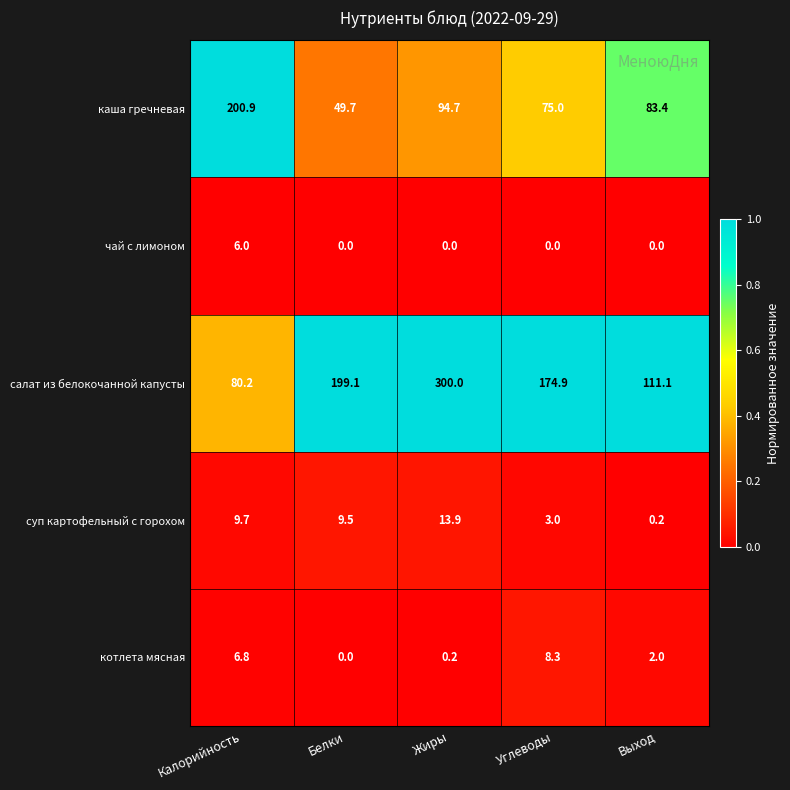

The чай с лимоном series shows 6.0 at Калорийность. True or false?

True